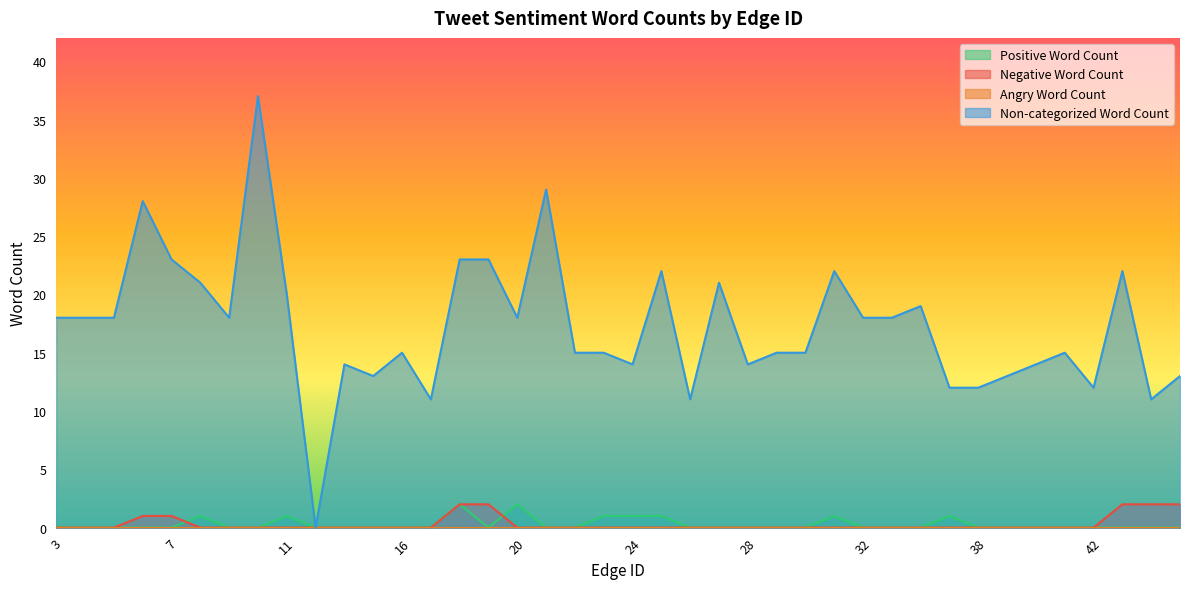

True or false: Non-categorized Word Count and Negative Word Count cross at least once.

False